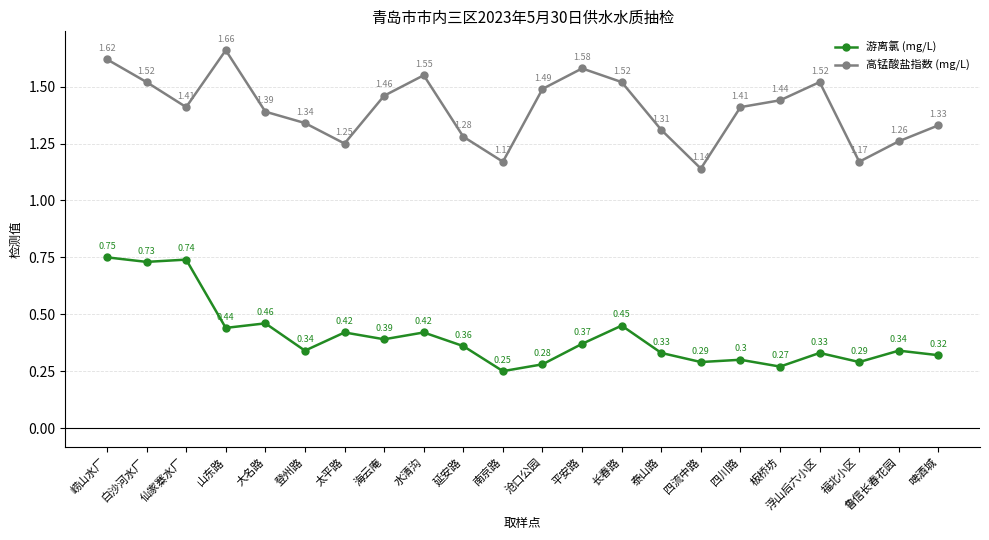

Which label corresponds to the smallest value in the chart?

南京路